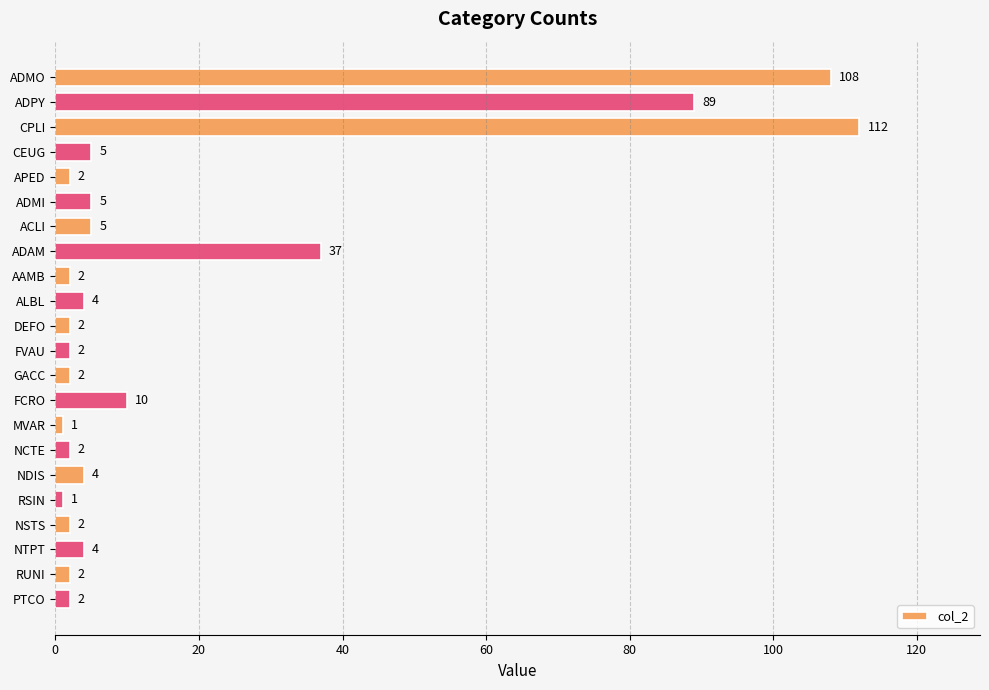

True or false: the data shows 2 at FVAU.

True